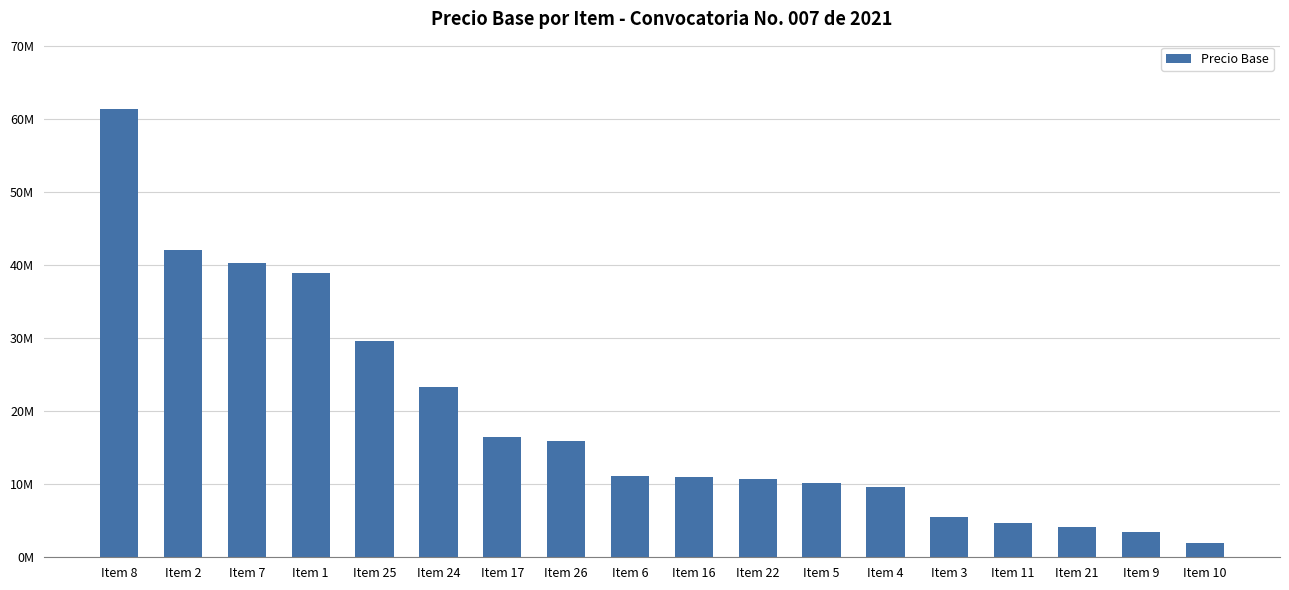

What is the approximate value at Item 5?

10228050.0